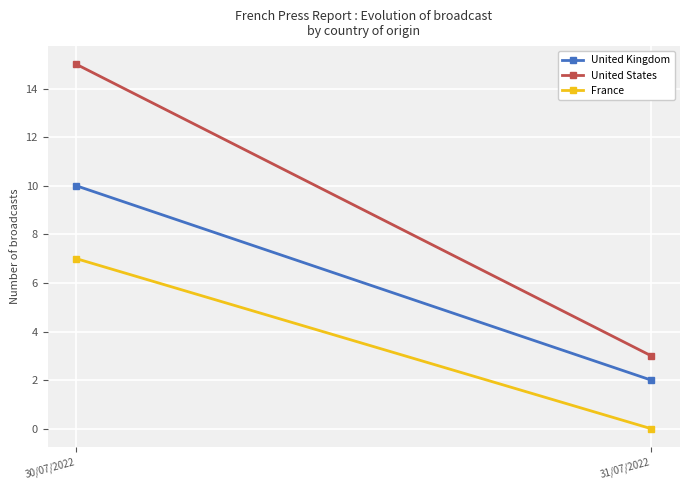

Reading right to left, transcribe all the data shown in this chart.

United Kingdom: 2	10
United States: 3	15
France: 0	7